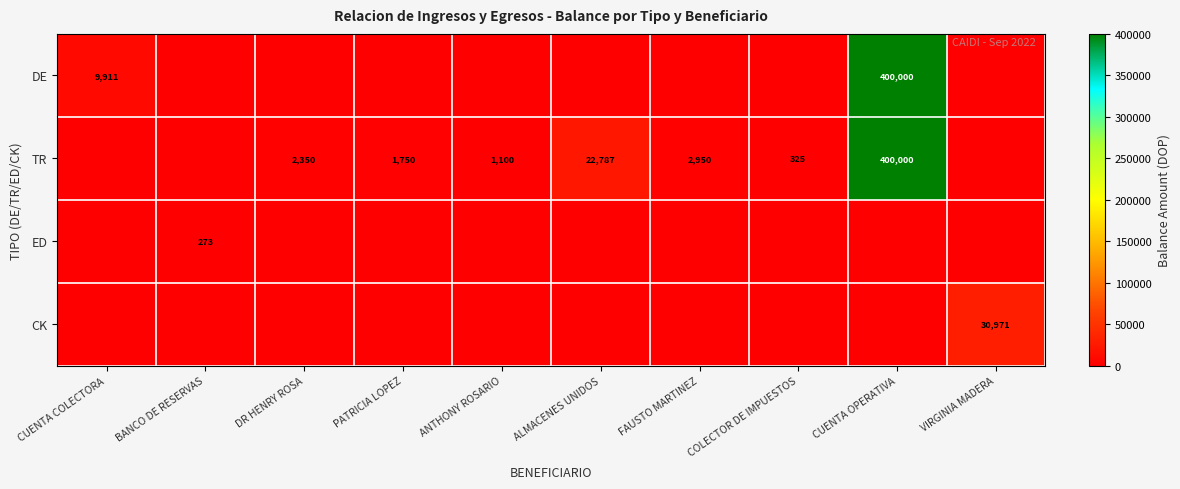

The TR series shows 4060 at DR HENRY ROSA. True or false?

False